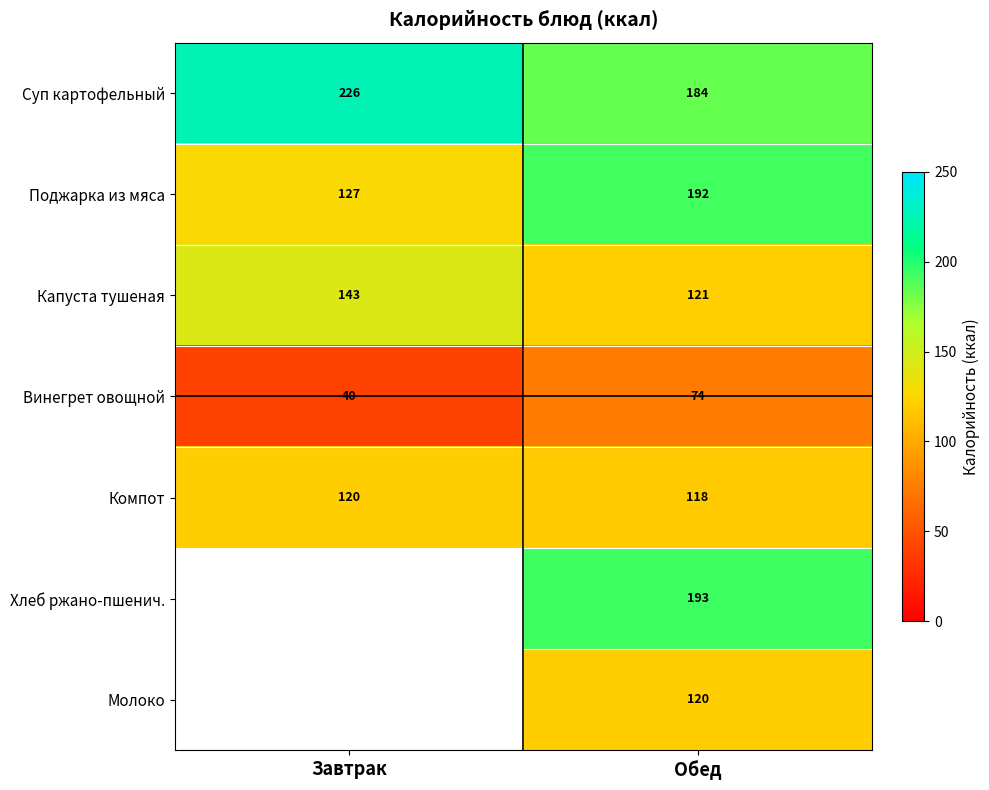

Which category has the highest value in the Суп картофельный series?

Завтрак